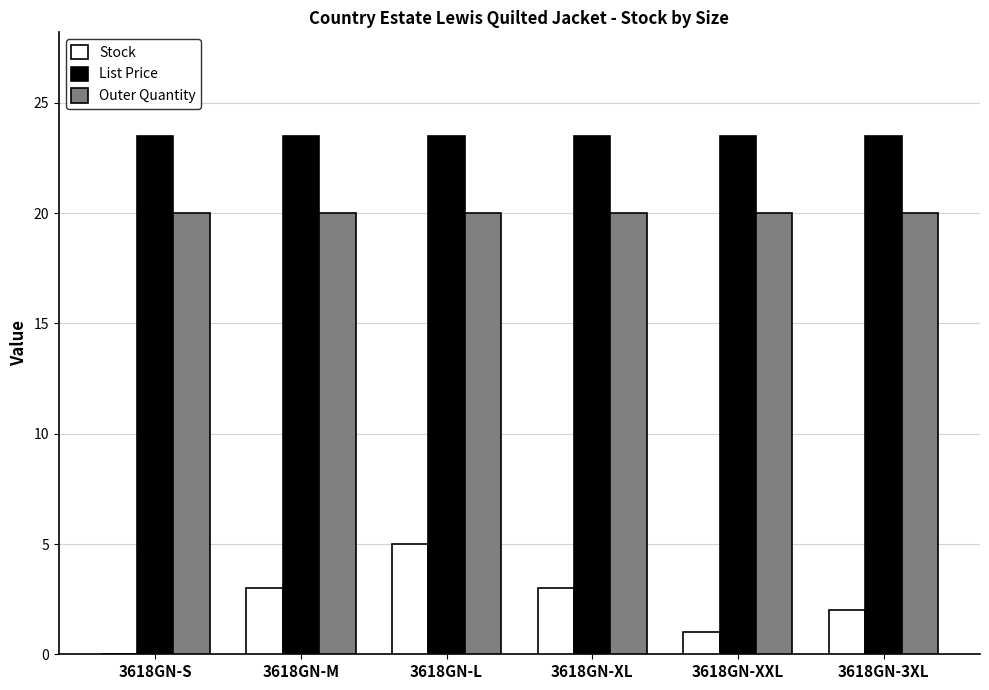

How many categories are shown in the chart?

6